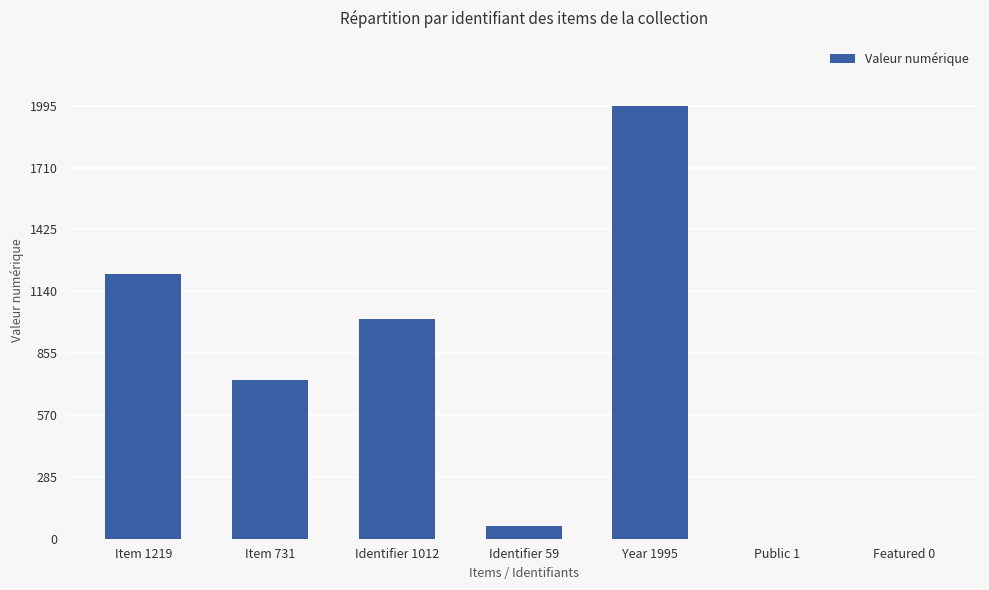

What is the change in value from Identifier 59 to Featured 0?

-59